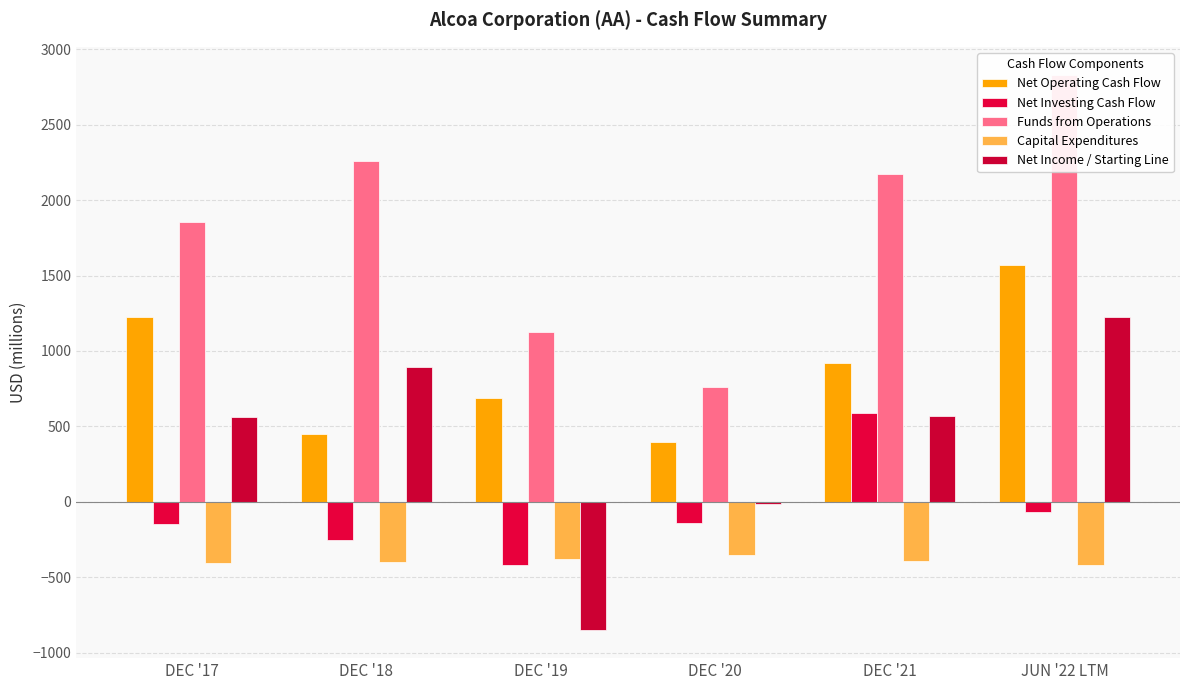

What position from the right is DEC '19?

4